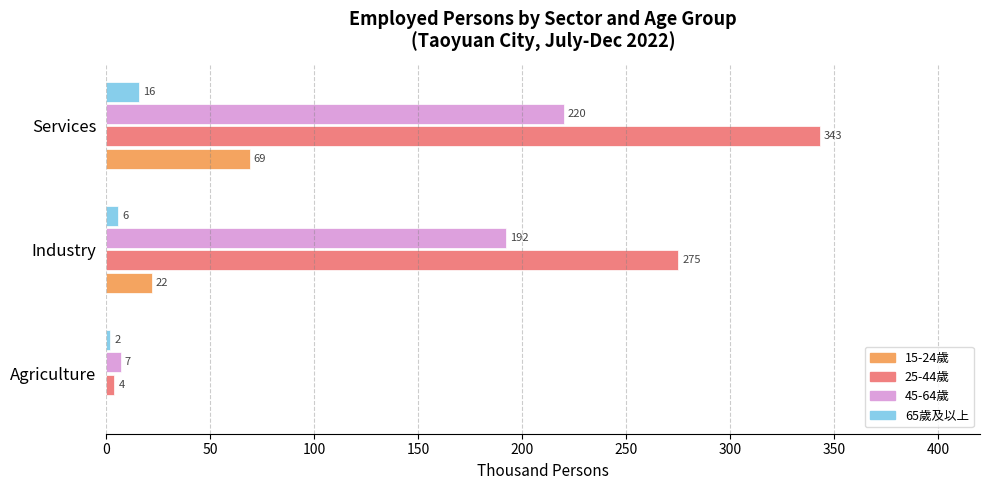

True or false: 25-44歲 has a value of 275 at Industry.

True